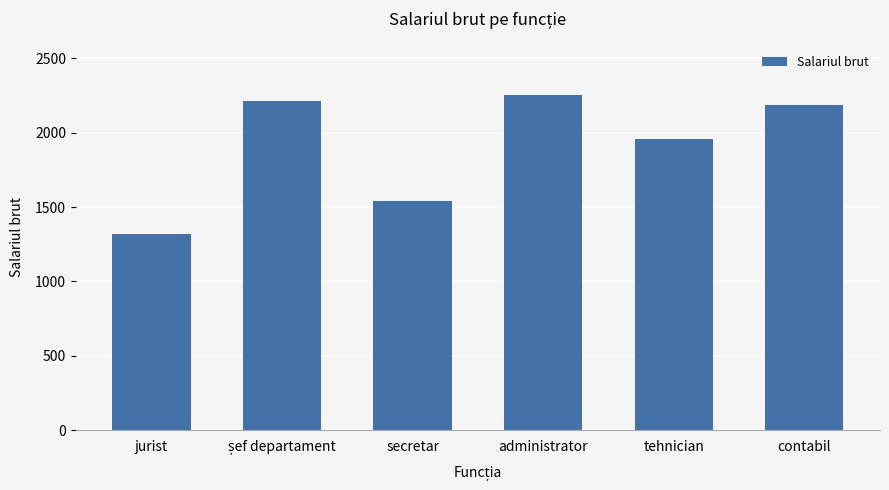

Approximately how many times larger is the value at administrator compared to tehnician?

1.2